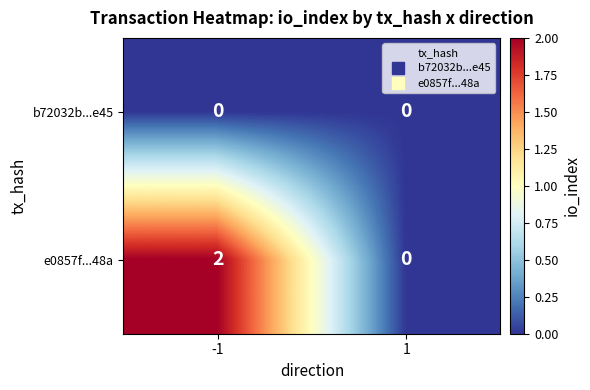

The b72032b...e45 series shows 0 at -1. True or false?

True